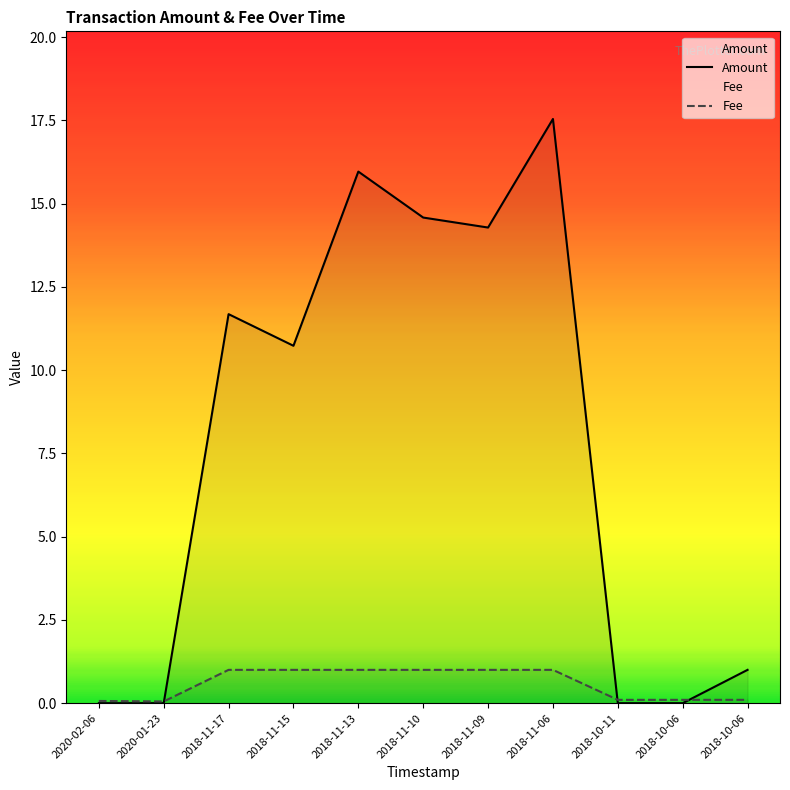

Which series changed the most between 2018-11-09 and 2018-10-11?

Amount